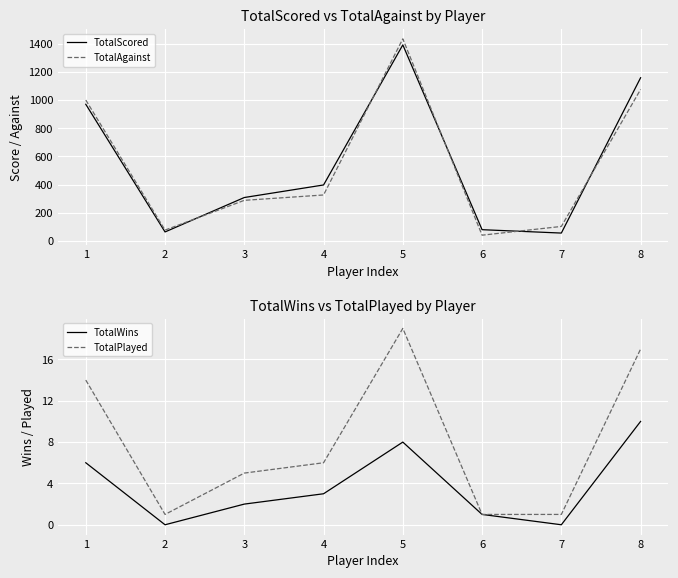

Which series changed the most between 2 and 6?

TotalAgainst